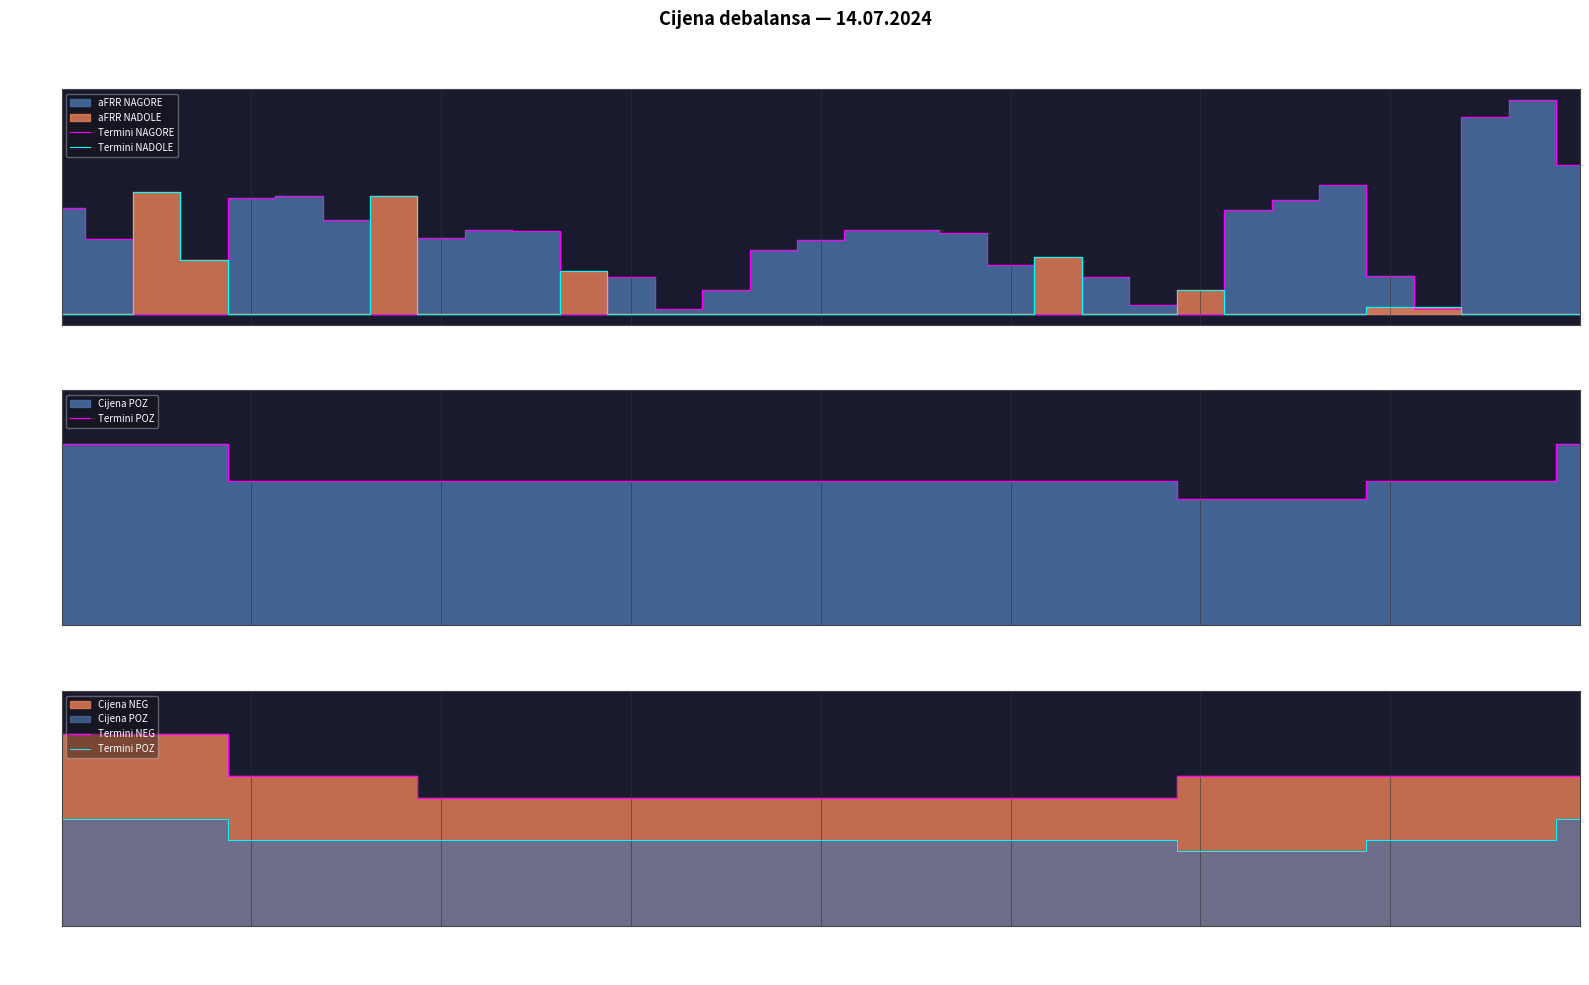

The Termini NADOLE series shows -1.8 at 5:00. True or false?

False